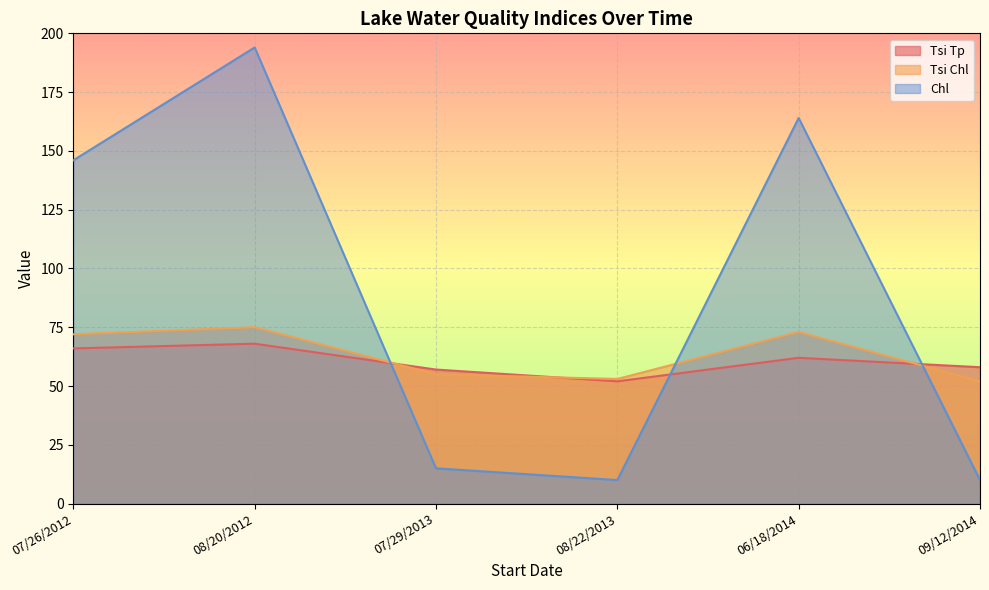

What position from the right is 09/12/2014?

1